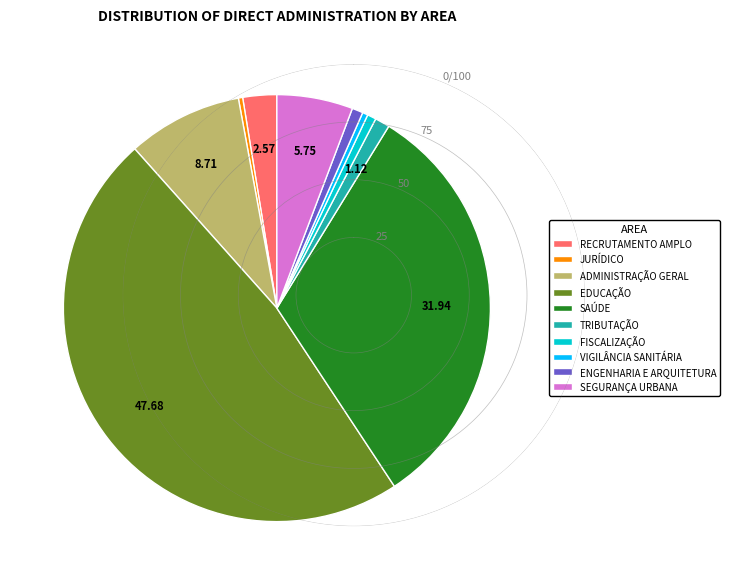

Approximately how many times larger is the value at EDUCAÇÃO compared to VIGILÂNCIA SANITÁRIA?

116.2